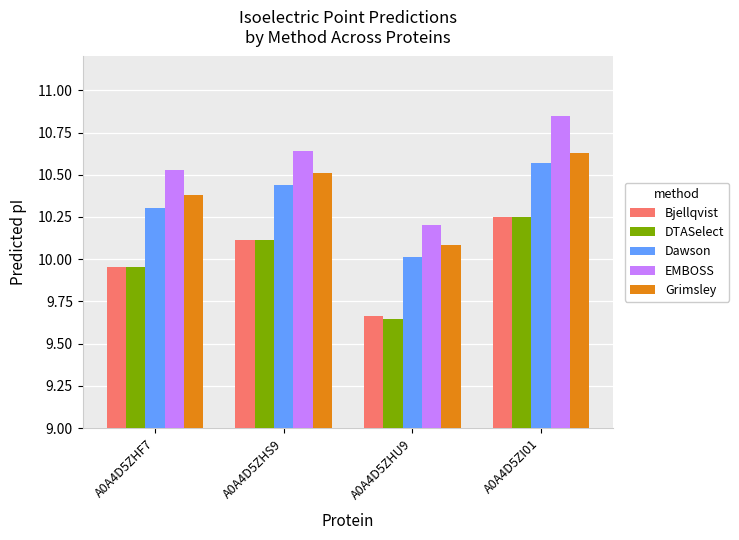

What are all the series names shown in the legend?

Bjellqvist, DTASelect, Dawson, EMBOSS, Grimsley